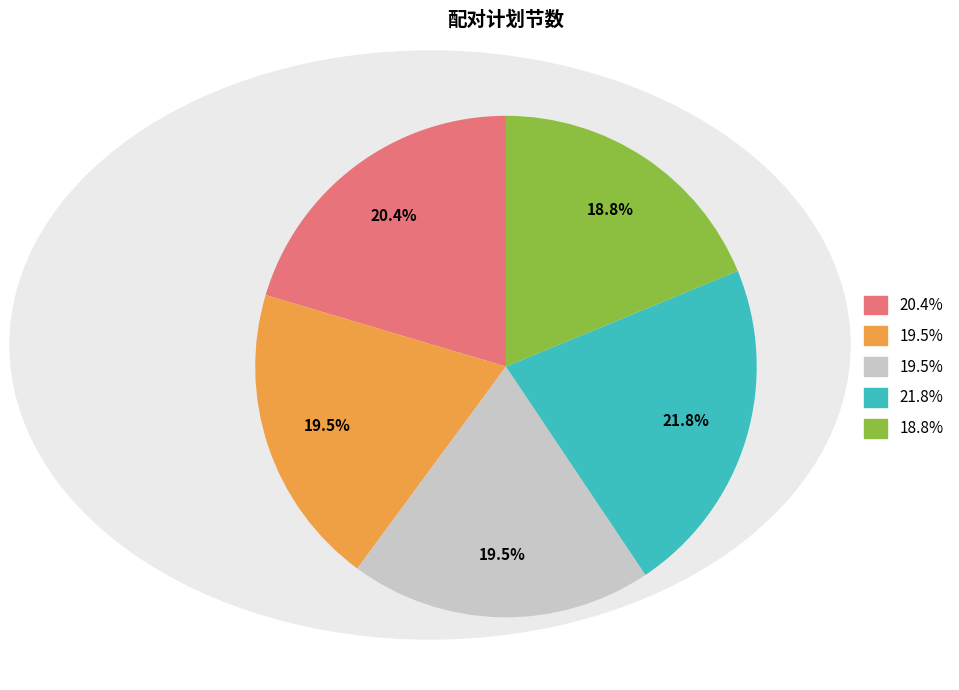

Is there a majority slice in this chart?

No